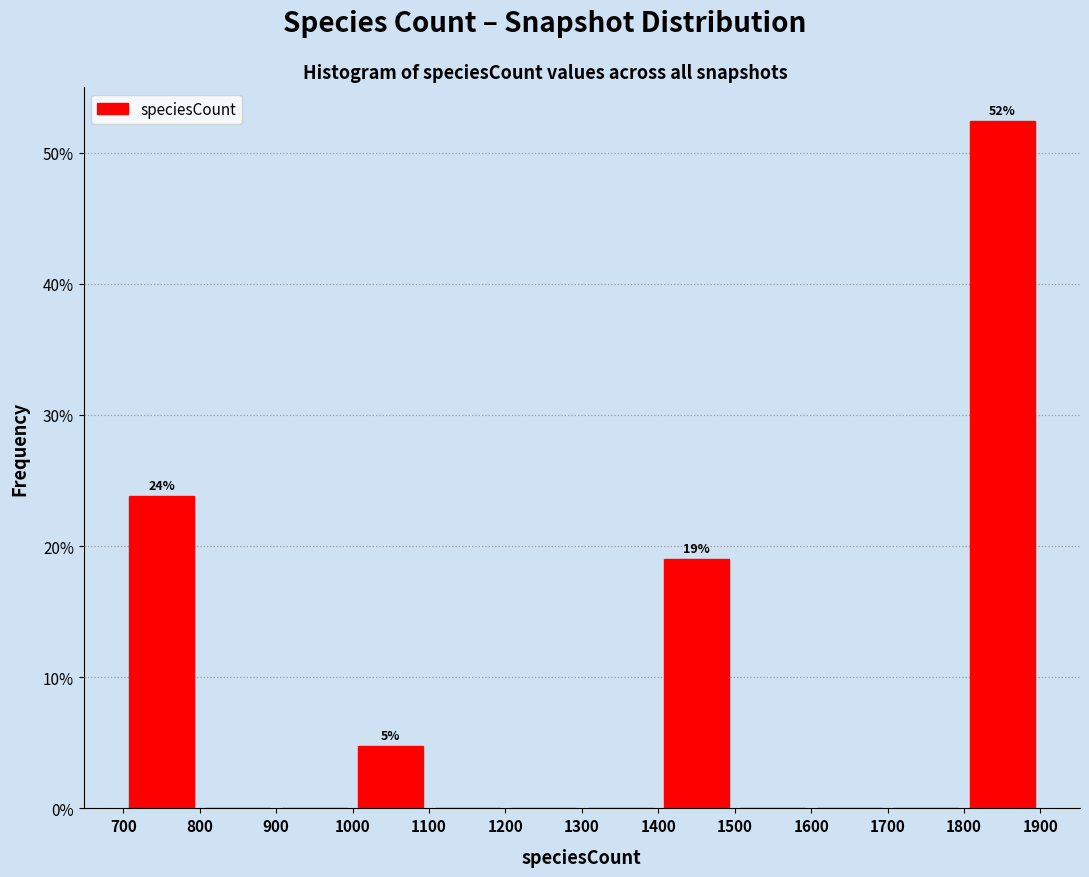

Which range on the x-axis has the tallest bar?

1800 to 1900